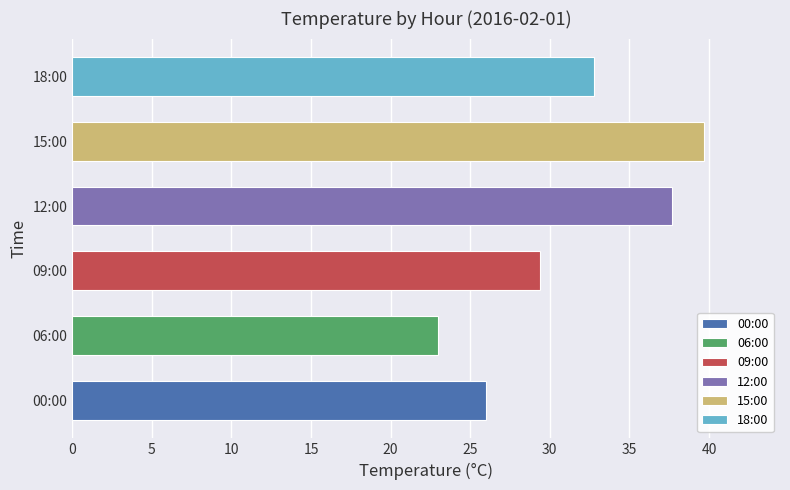

What is the approximate value at 06:00?

23.0